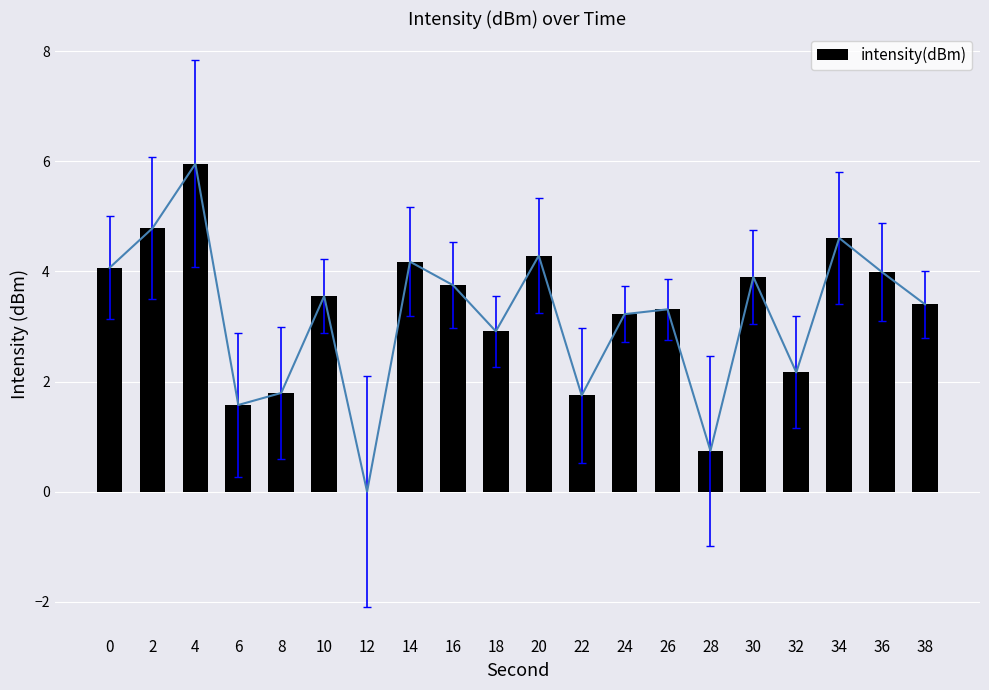

Read the value at 30.

3.9